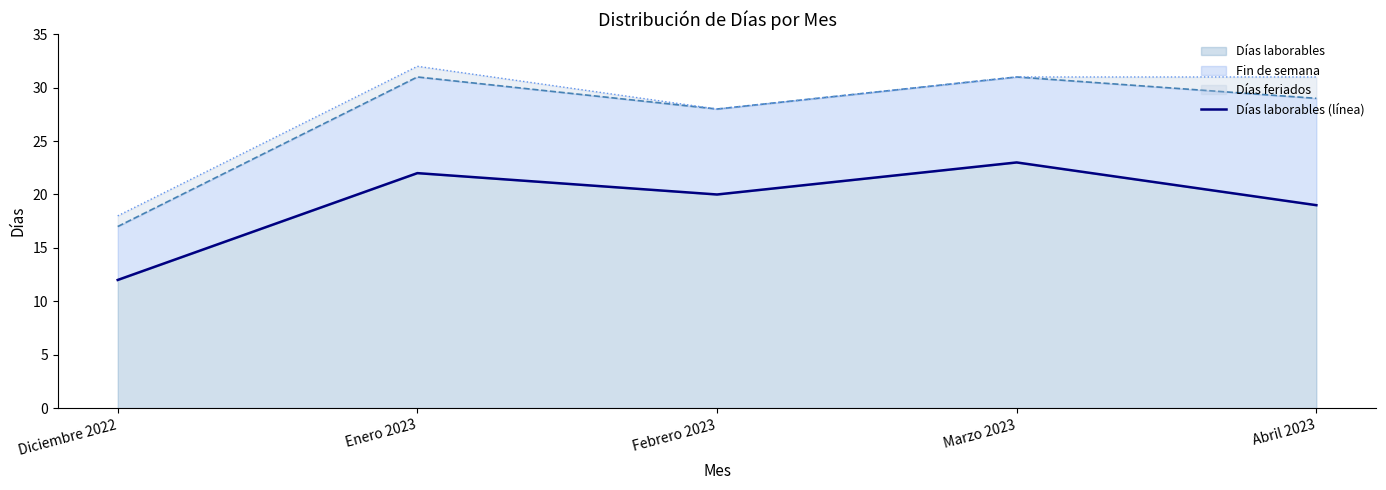

List the labels in order of value, smallest first.

Diciembre 2022, Abril 2023, Febrero 2023, Enero 2023, Marzo 2023